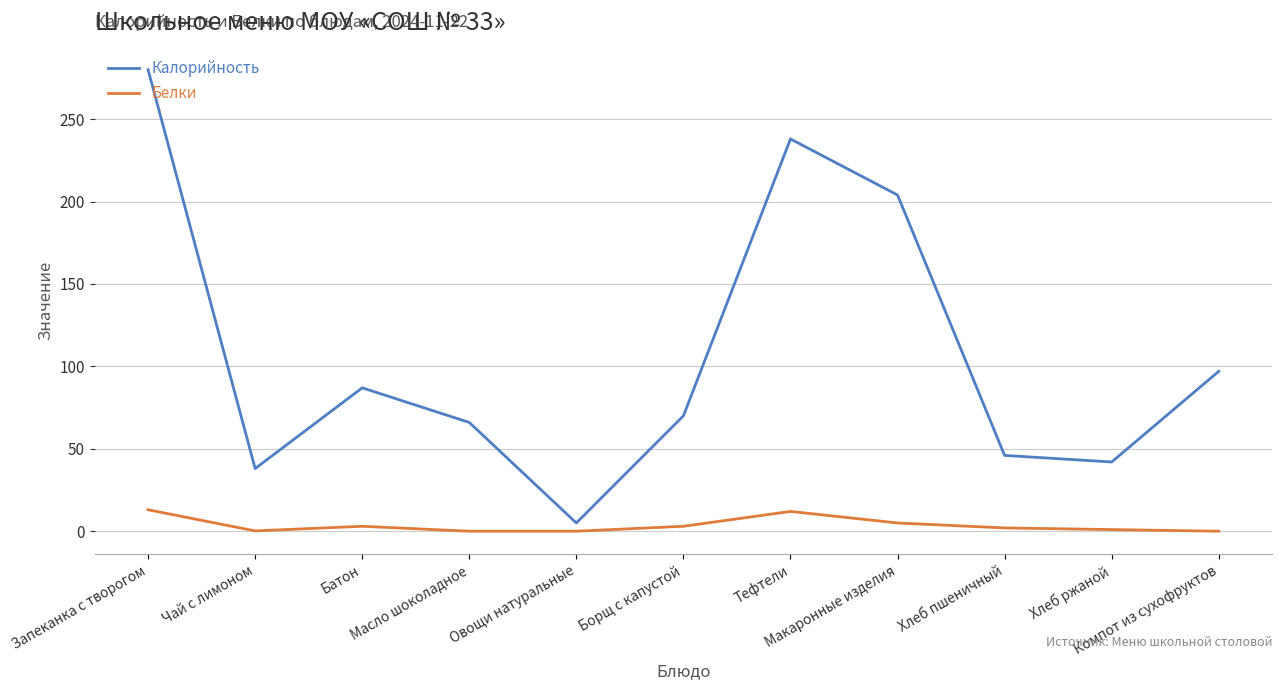

What is the difference between the maximum and minimum values in the Белки series?

13.0